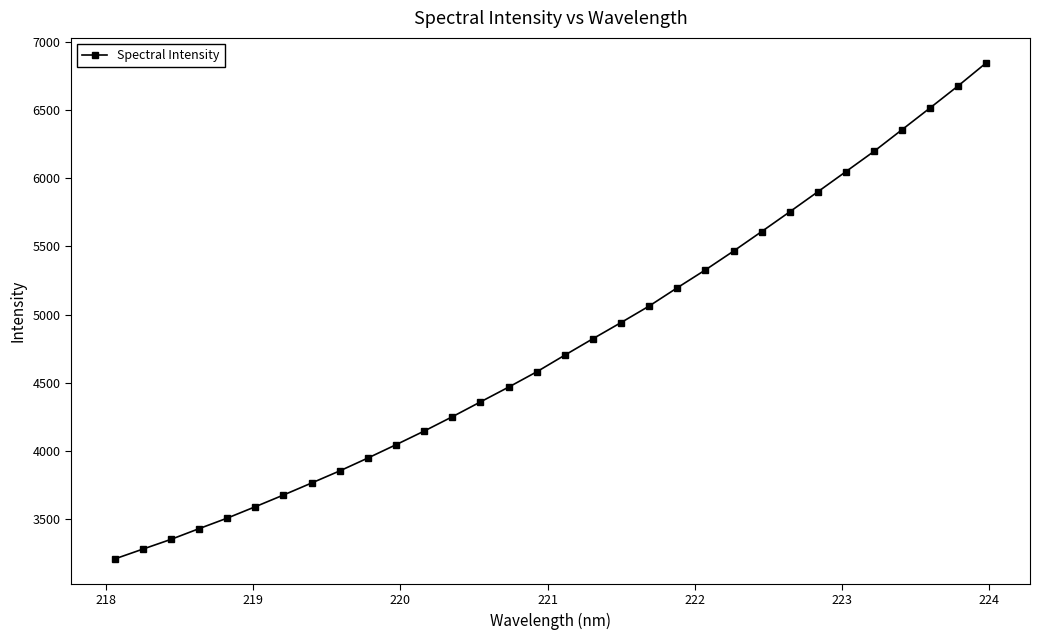

Does the chart have visible grid lines?

No